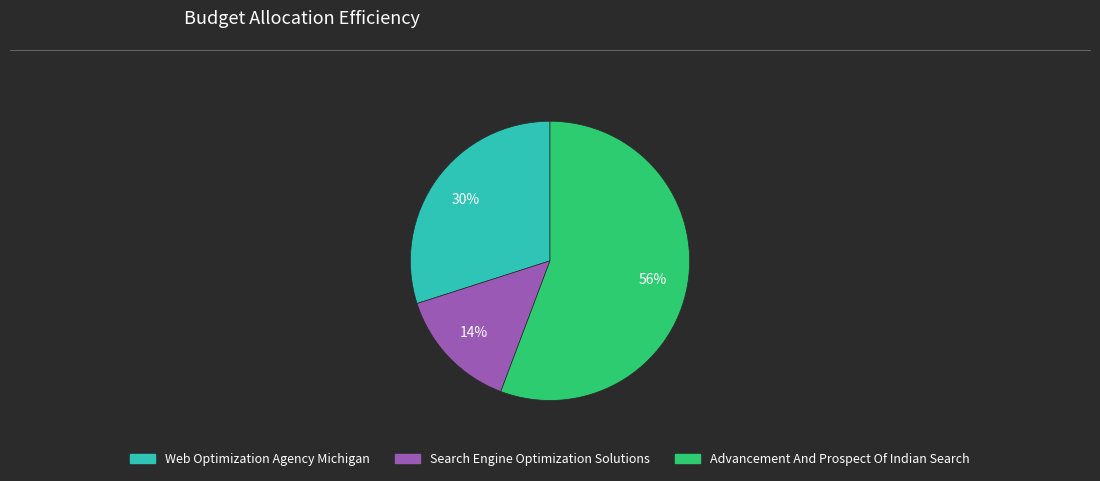

Which slice is the smallest?

Search Engine Optimization Solutions